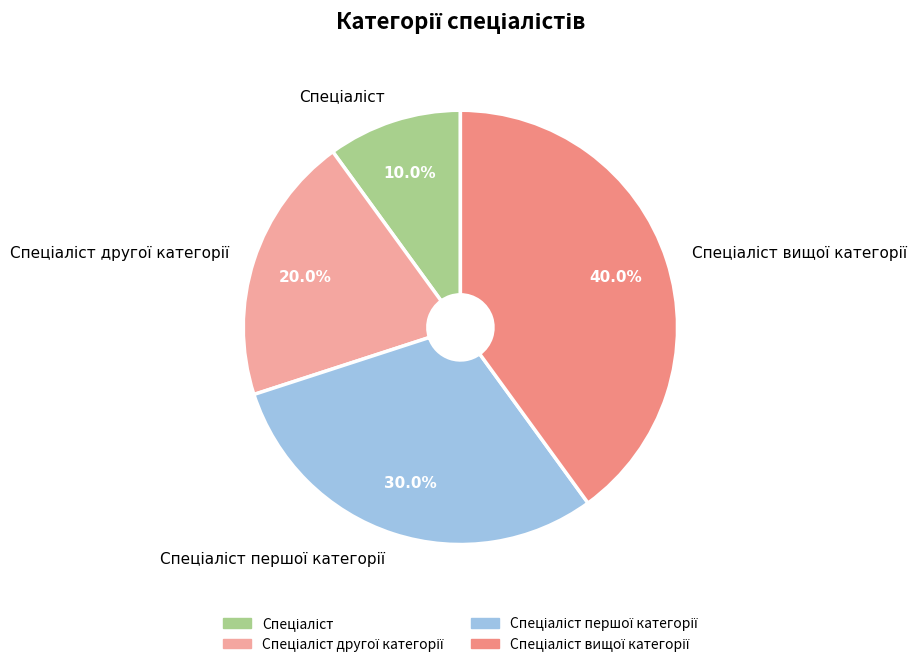

Count the number of slices in the pie.

4